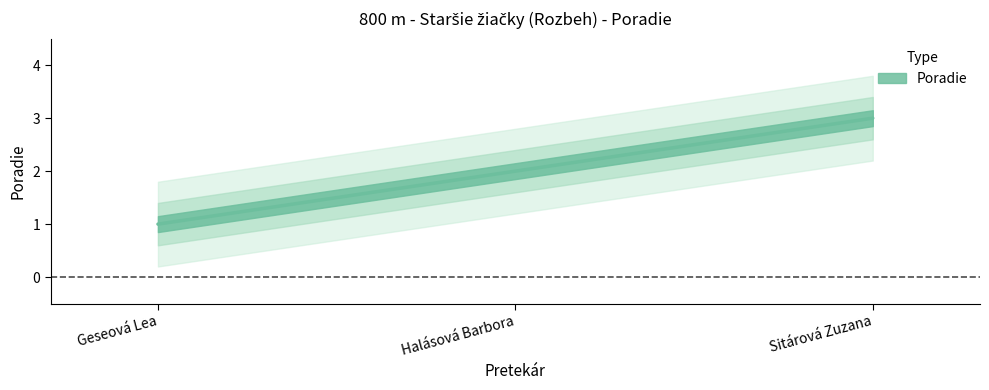

What is the value of the 3rd point from the left?

3